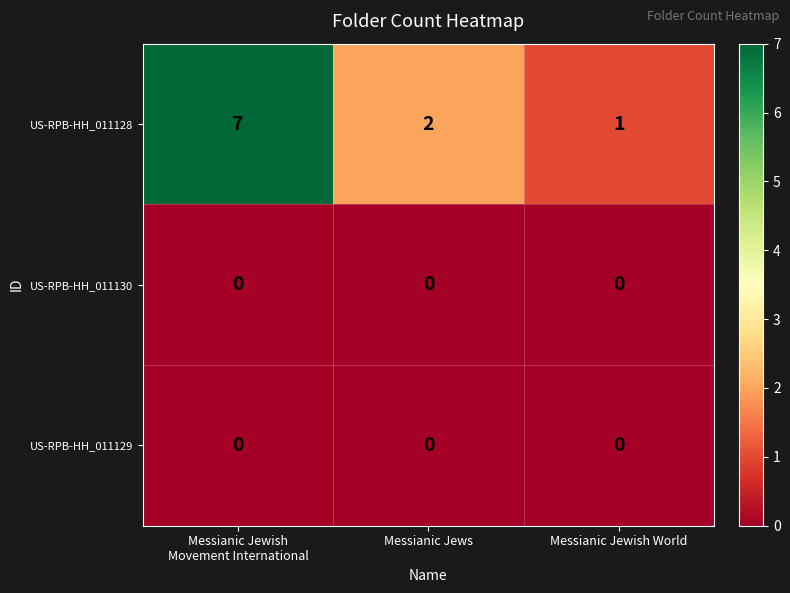

What is the difference between the maximum and minimum values in the US-RPB-HH_011128 series?

6